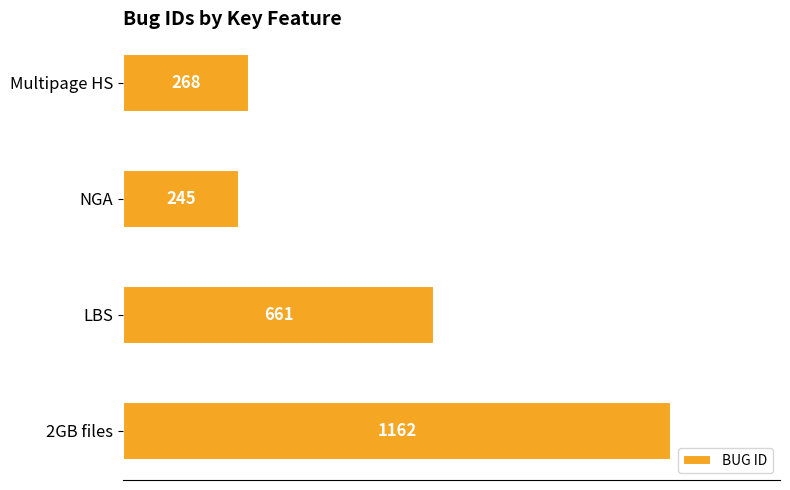

Reading top to bottom, transcribe all the data shown in this chart.

Multipage HS=268	NGA=245	LBS=661	2GB files=1162